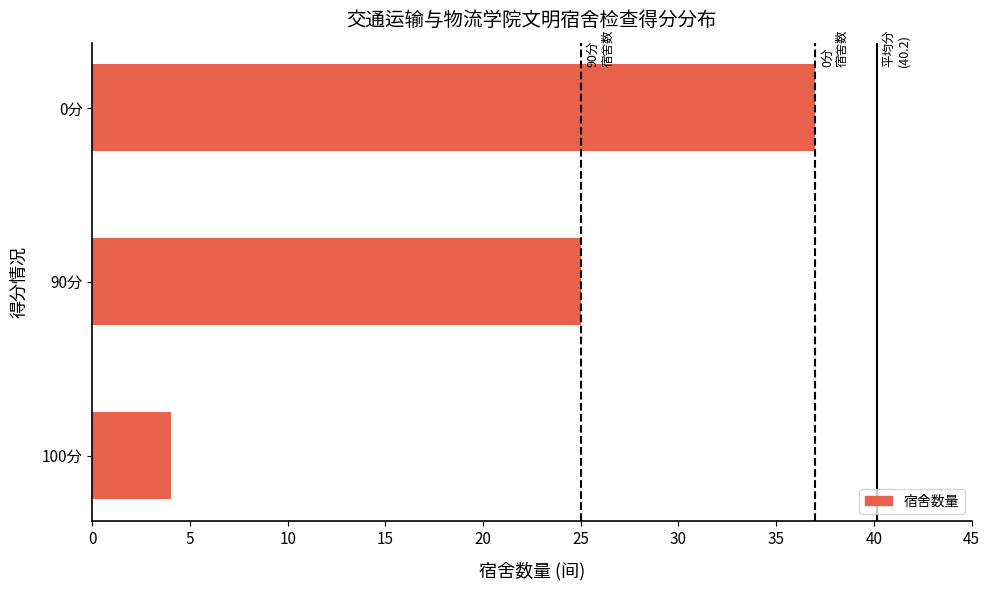

Approximately how many times larger is the value at 90分 compared to 0分?

0.7